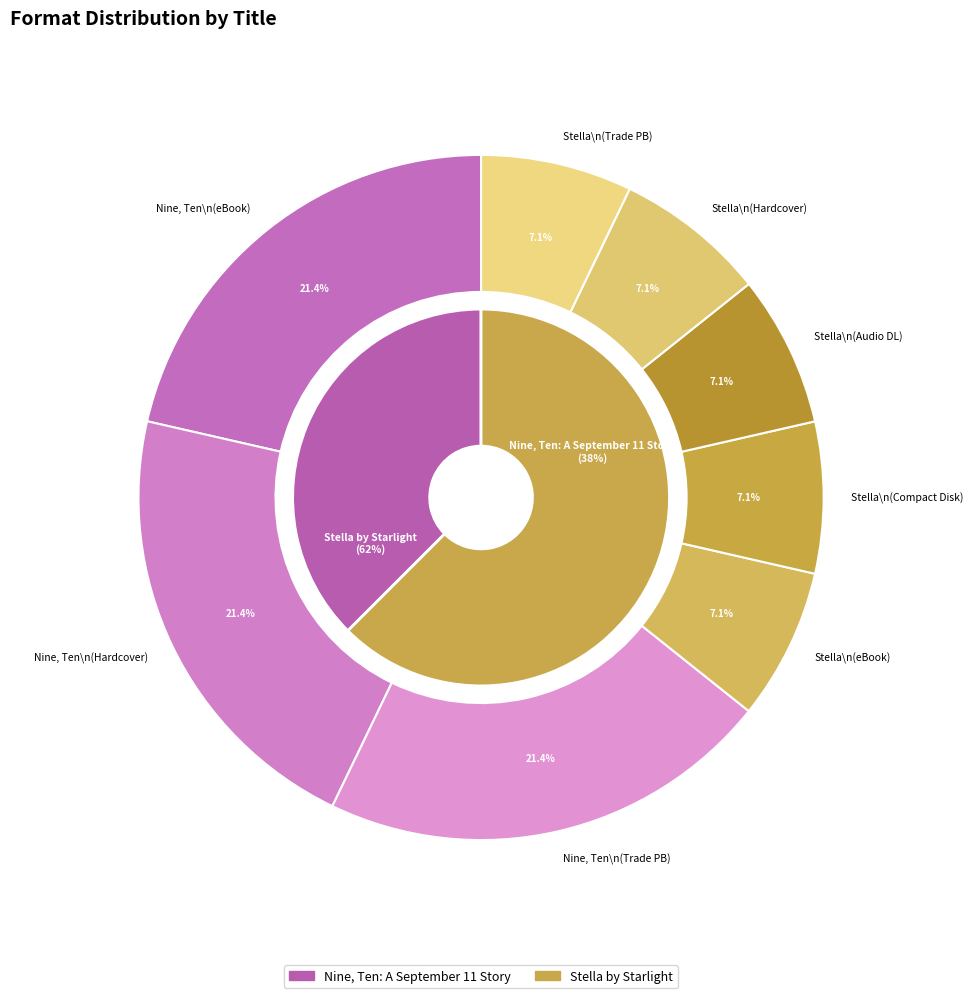

How many segments does this pie chart have?

8